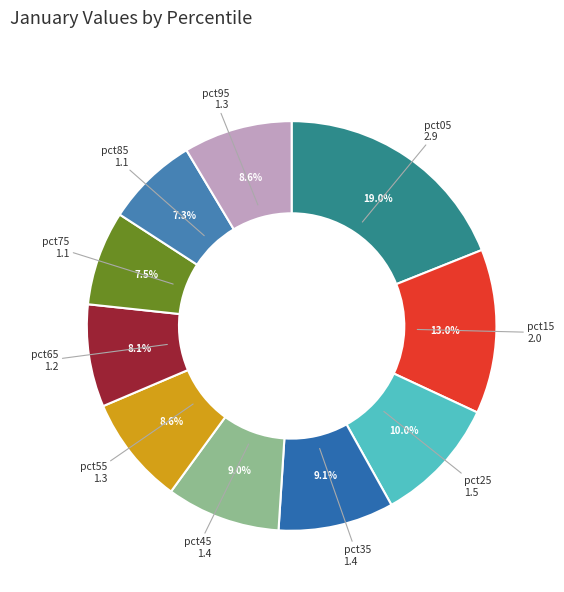

True or false: pct55 accounts for 1% of the total.

False